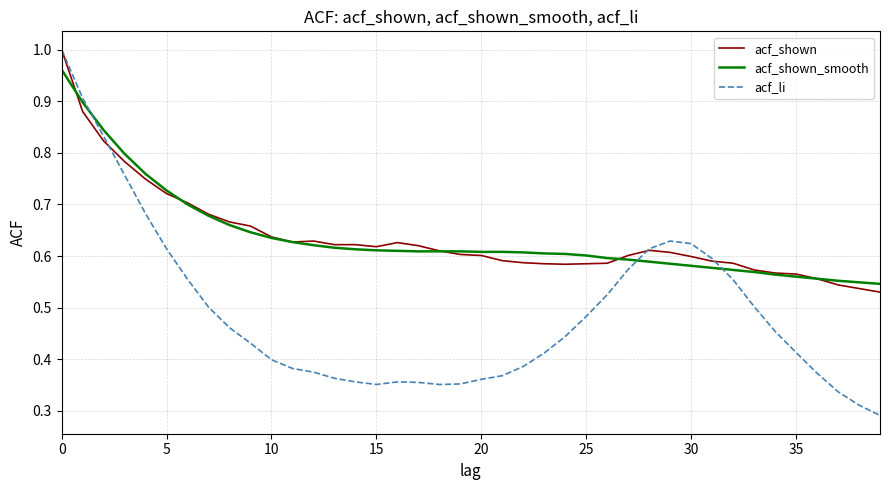

Which series has the largest range (max minus min)?

acf_li